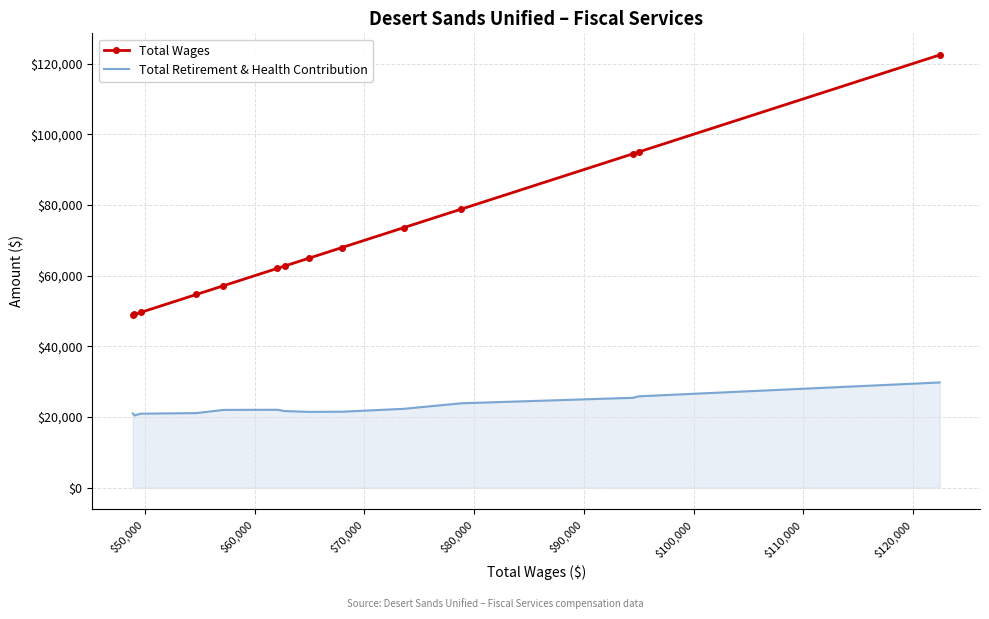

List the series in order of their peak value, highest first.

Total Wages, Total Retirement & Health Contribution